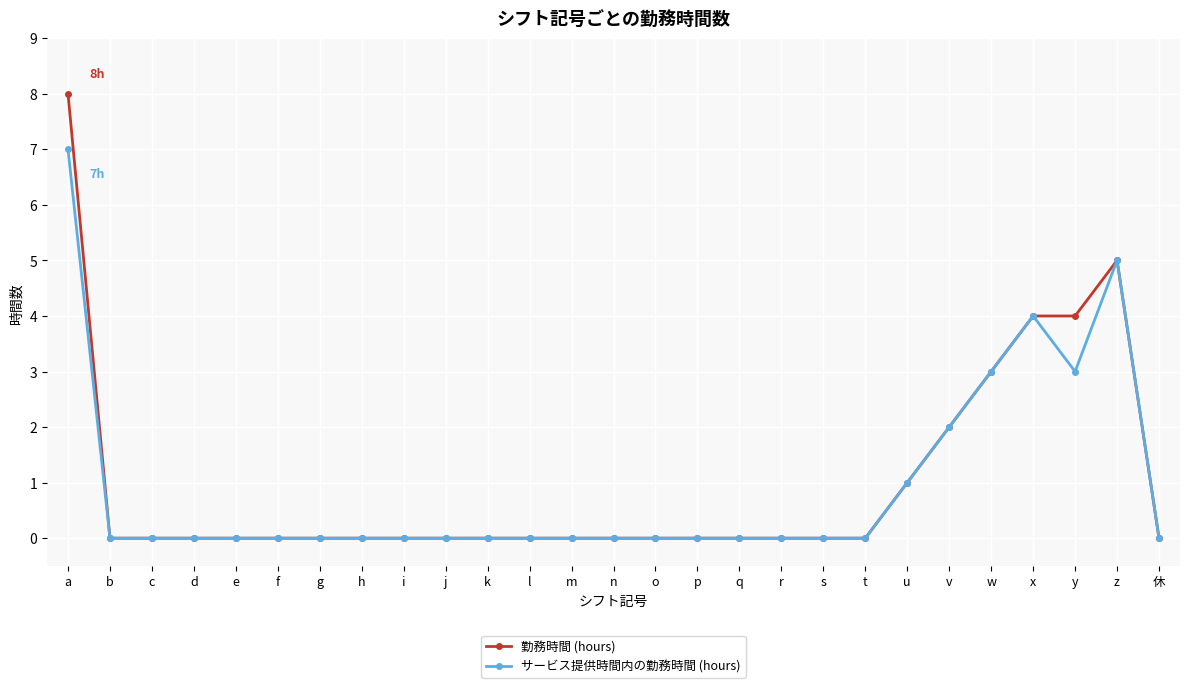

Rank the series by their maximum value, from lowest to highest.

サービス提供時間内の勤務時間 (hours), 勤務時間 (hours)